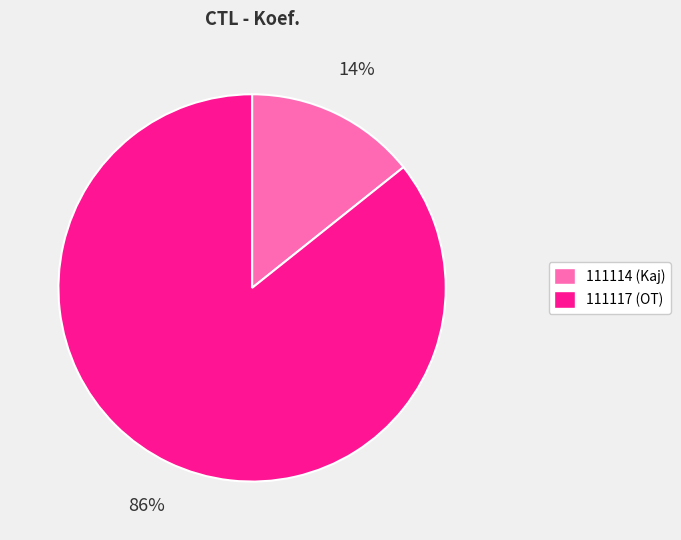

The 111114 slice represents 28% of the pie. True or false?

False